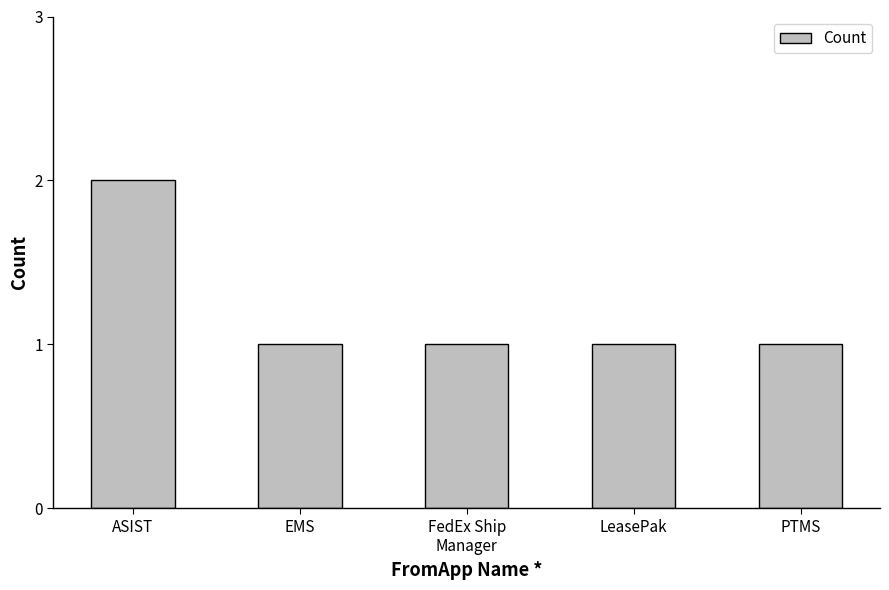

What is the minimum value shown in the chart?

1